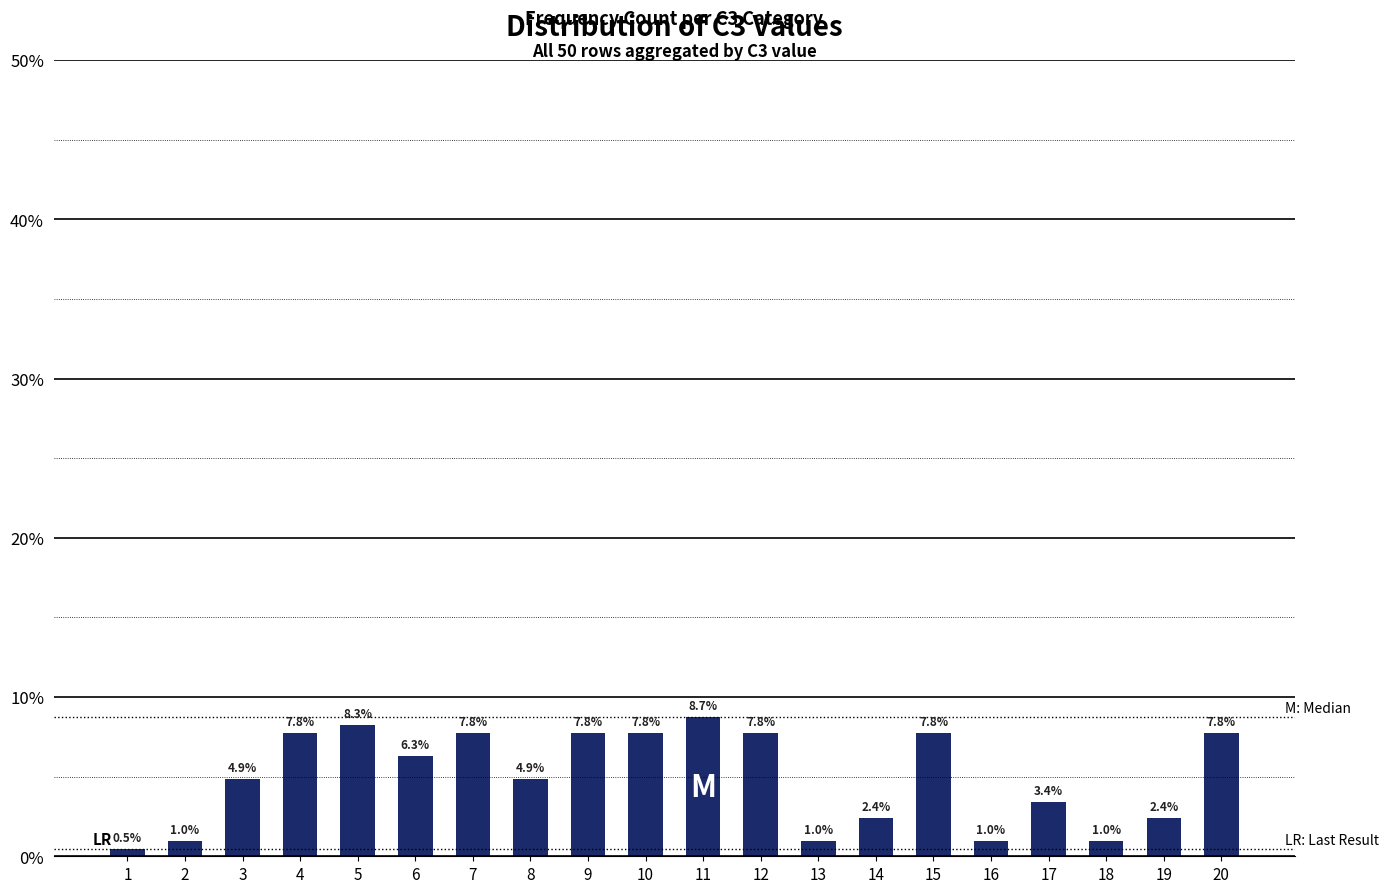

How many bars are there in total?

20